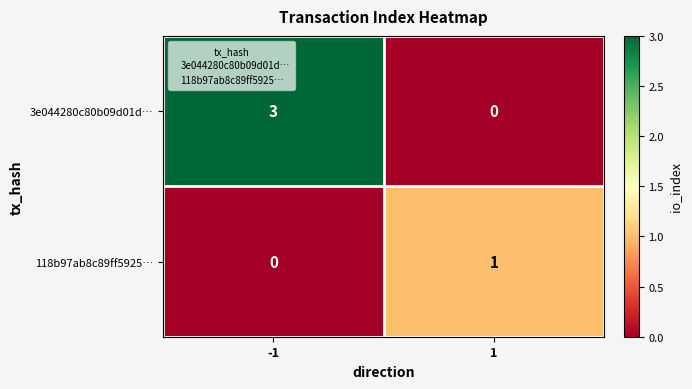

Reading left to right, extract all data points from this chart.

3e044280c80b09d01d…: -1=3	1=0
118b97ab8c89ff5925…: -1=0	1=1